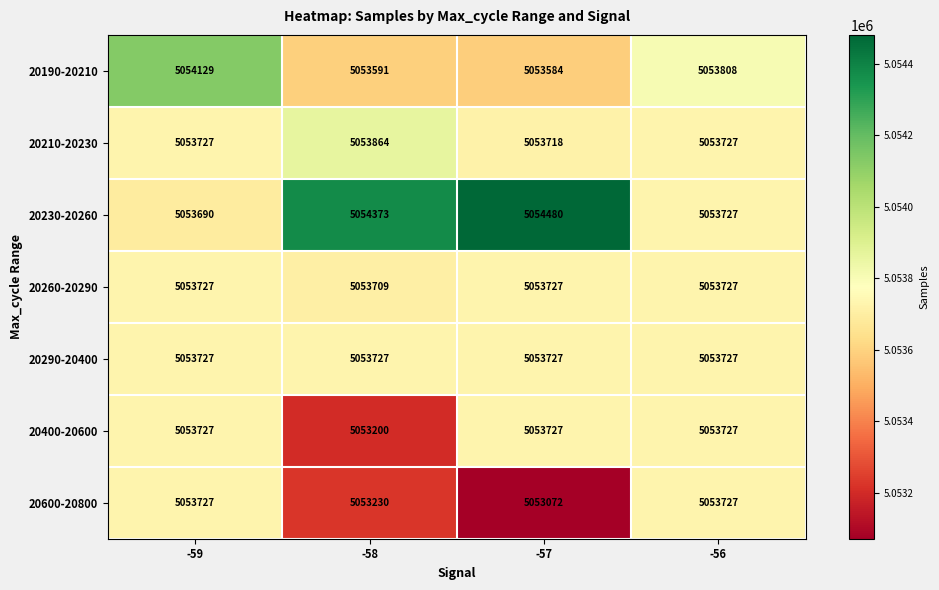

What is the average value of the 20210-20230 series?

5053759